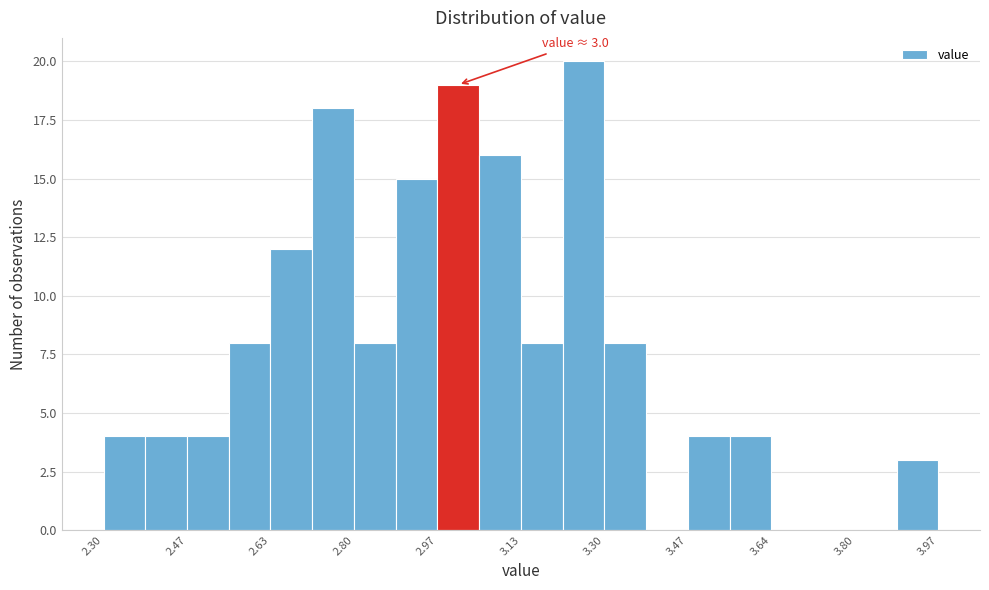

Over which range of the x-axis is the bar tallest?

3.22 to 3.30